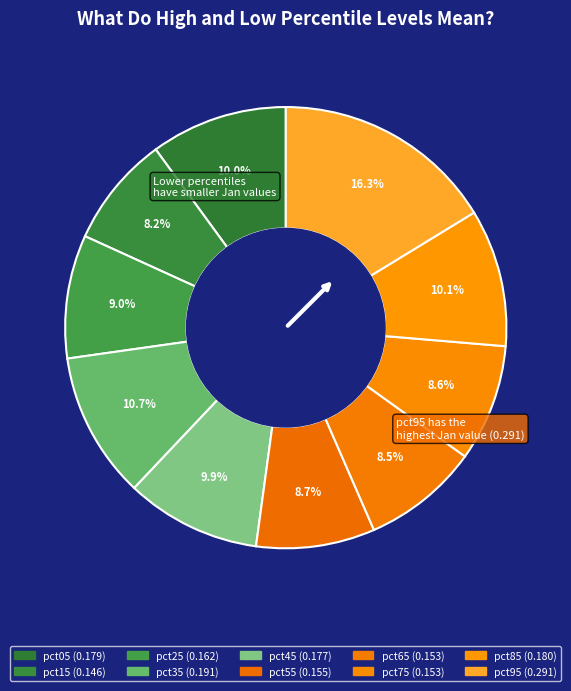

How many slices are in this pie chart?

10